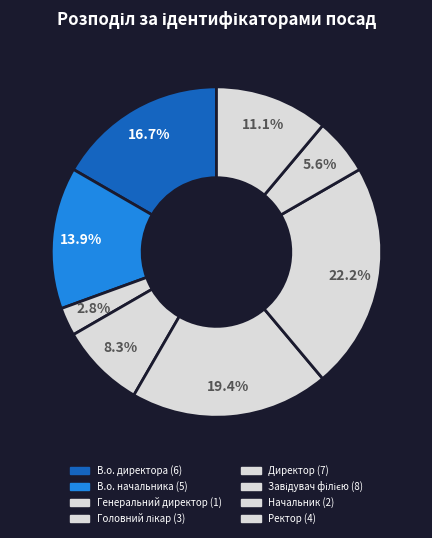

Count the number of slices in the pie.

8